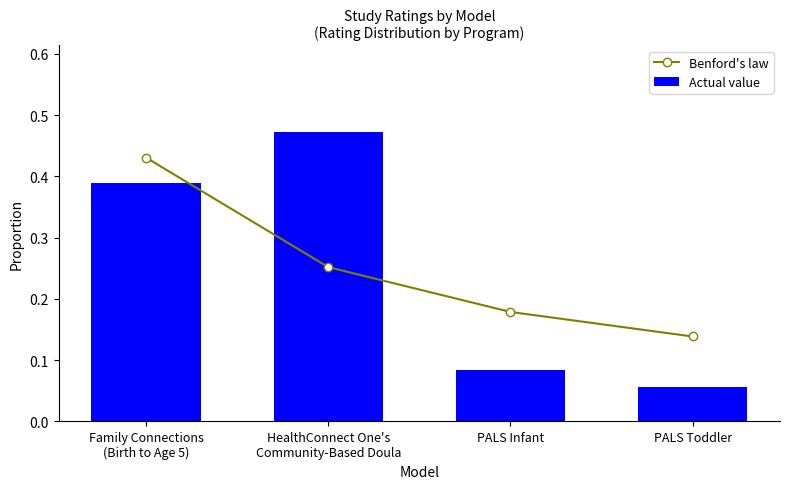

Is it true that Benford's law equals 0.2 at PALS Toddler?

False